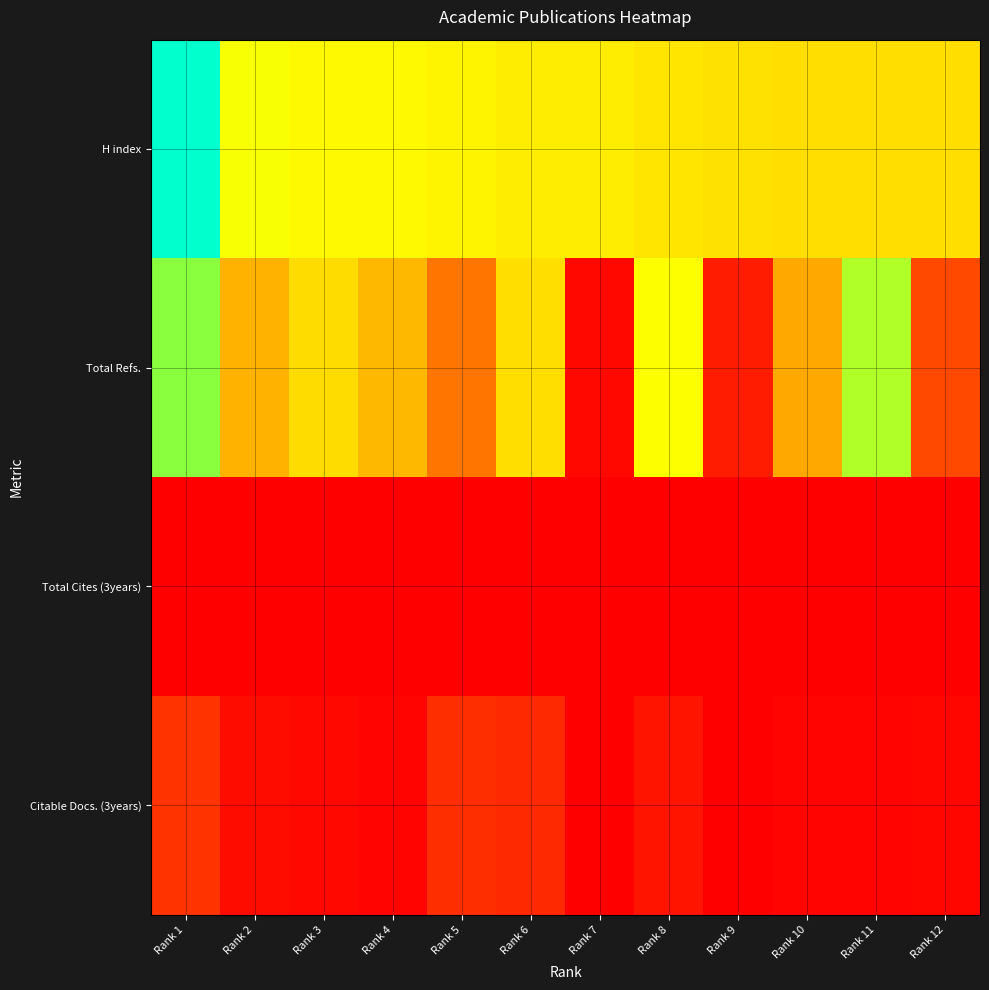

Reading left to right, what are all the values shown in this chart?

H index: Rank 1=224	Rank 2=113	Rank 3=110	Rank 4=110	Rank 5=108	Rank 6=105	Rank 7=105	Rank 8=103	Rank 9=101	Rank 10=100	Rank 11=100	Rank 12=100
Total Refs.: Rank 1=138	Rank 2=84	Rank 3=99	Rank 4=86	Rank 5=62	Rank 6=100	Rank 7=5	Rank 8=112	Rank 9=16	Rank 10=81	Rank 11=129	Rank 12=40
Total Cites (3years): Rank 1=0	Rank 2=0	Rank 3=0	Rank 4=0	Rank 5=0	Rank 6=0	Rank 7=0	Rank 8=0	Rank 9=0	Rank 10=0	Rank 11=0	Rank 12=0
Citable Docs. (3years): Rank 1=28	Rank 2=7	Rank 3=5	Rank 4=3	Rank 5=26	Rank 6=23	Rank 7=0	Rank 8=12	Rank 9=0	Rank 10=3	Rank 11=3	Rank 12=4